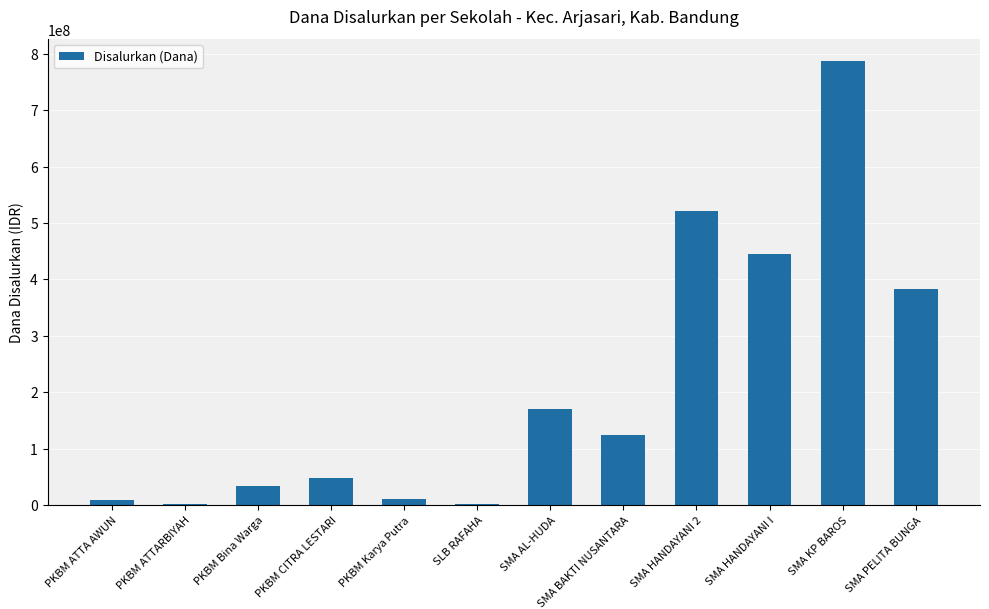

The chart shows a value of 170100000 at SMA AL-HUDA. True or false?

True